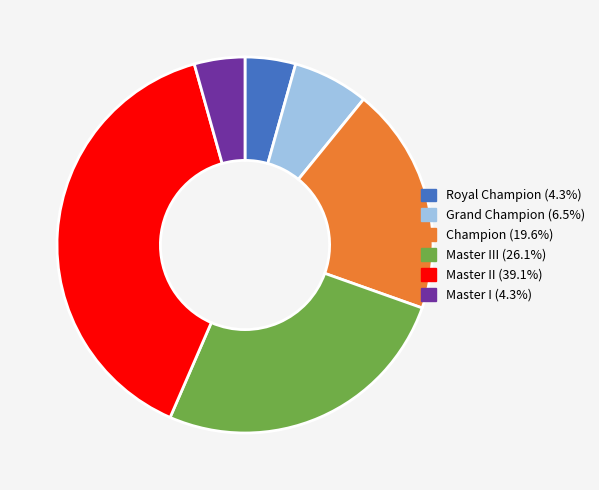

Count the number of slices in the pie.

6